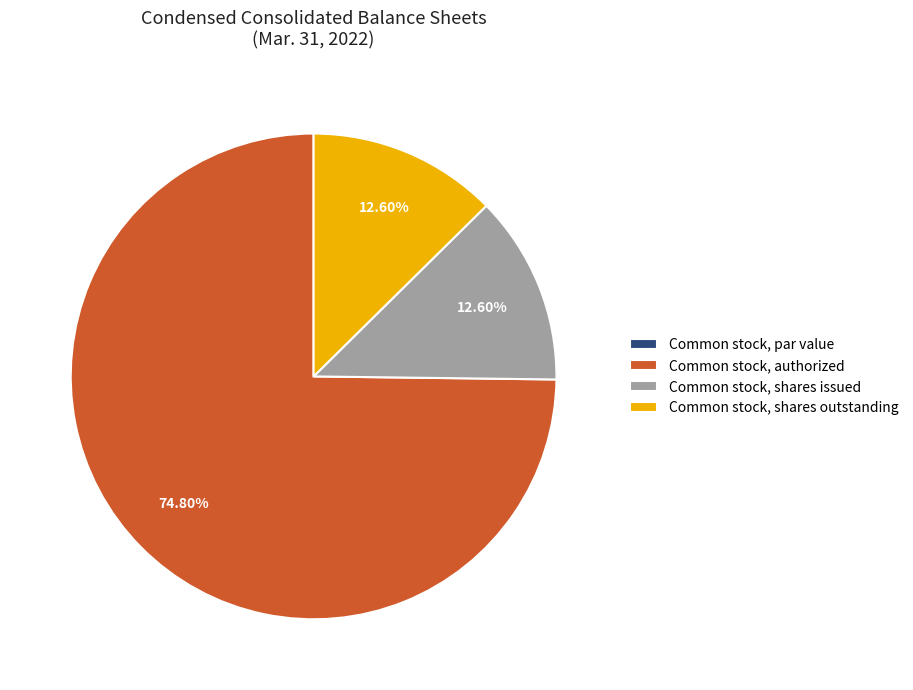

Approximately how many times larger is the value at Common stock, authorized compared to Common stock, shares issued?

5.9